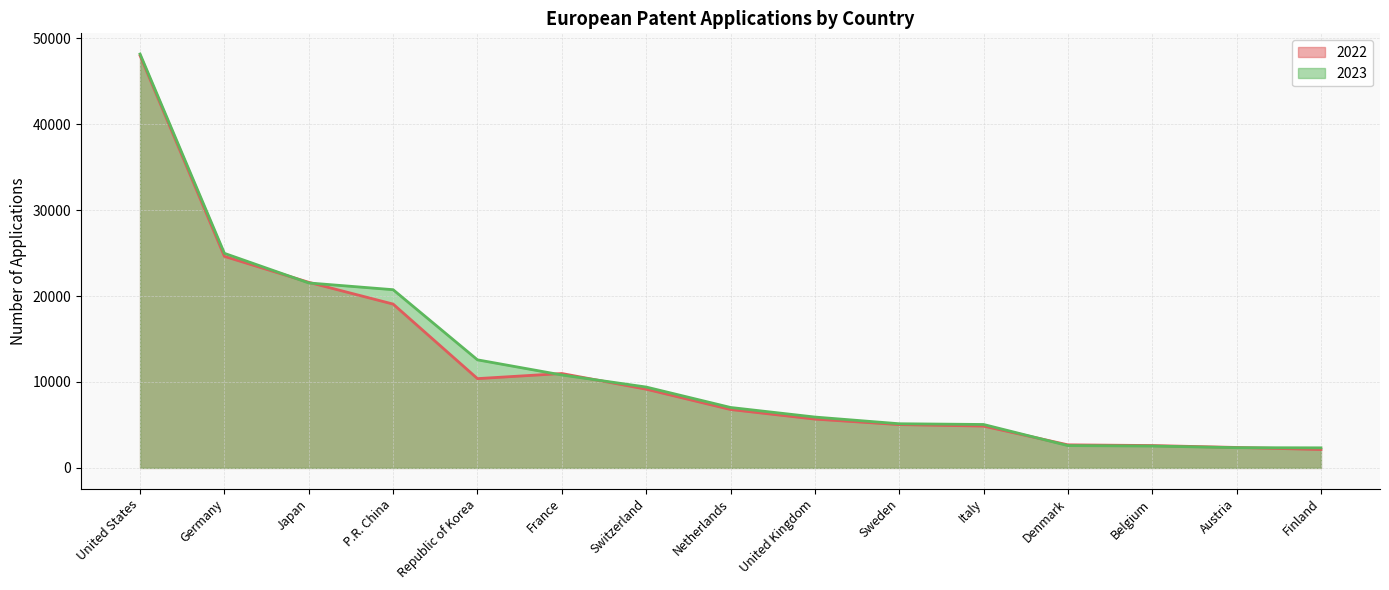

Reading right to left, transcribe all the data shown in this chart.

2022: 2140	2381	2603	2685	4867	5040	5680	6796	9160	10983	10389	19062	21594	24612	47973
2023: 2336	2355	2547	2596	5053	5139	5918	7033	9410	10814	12575	20735	21520	24966	48155